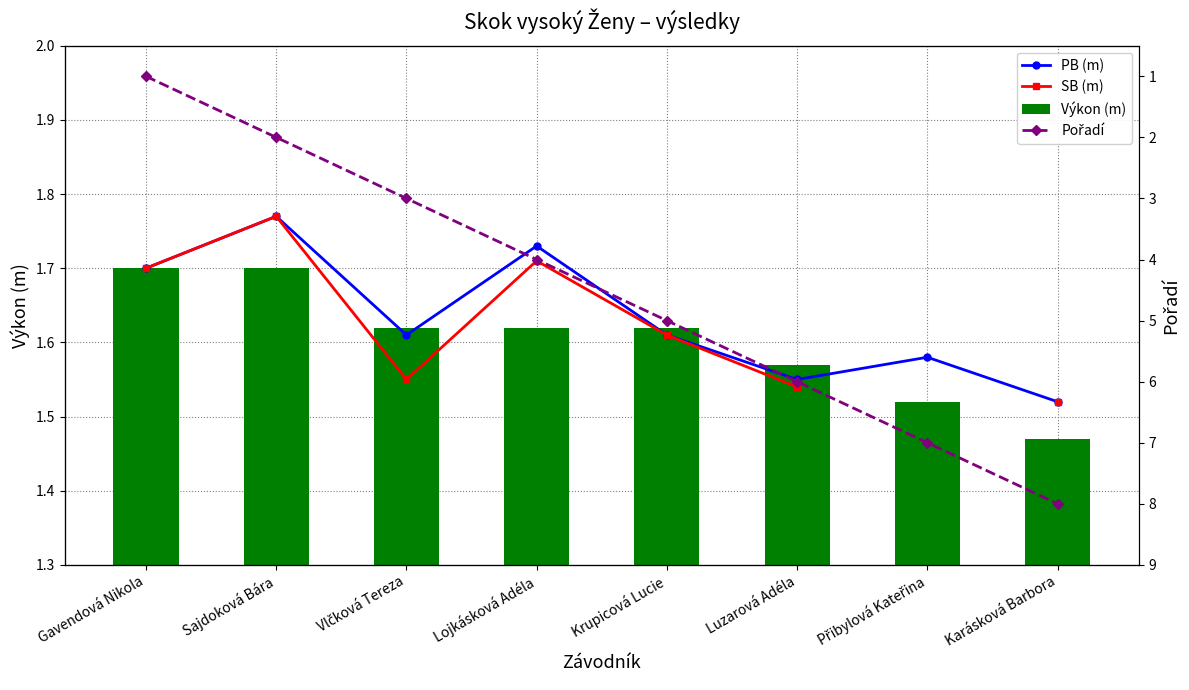

What is the average value of the PB (m) series?

1.6